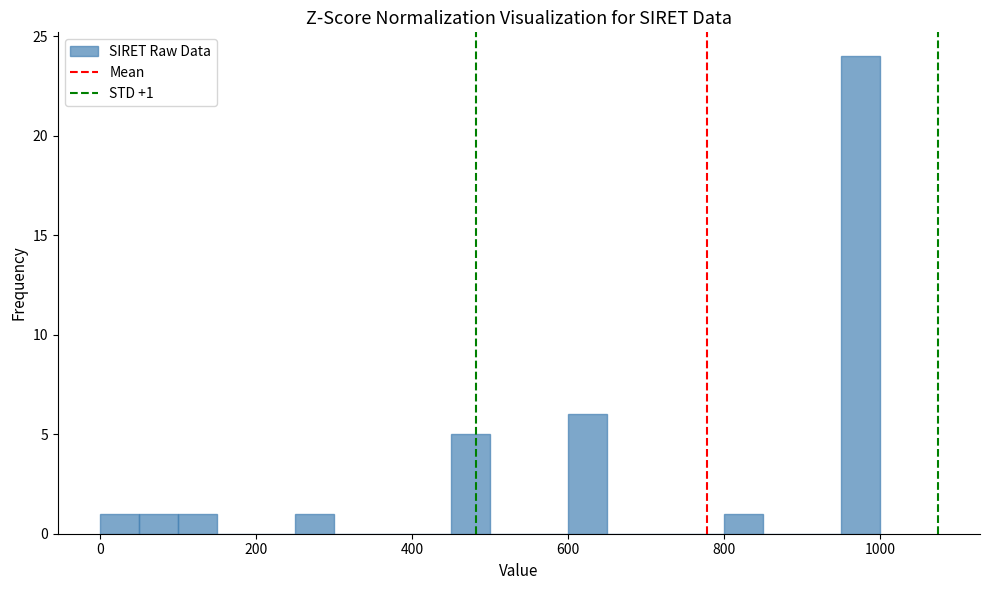

Read against the x-axis, roughly where is the centre of the tallest bar?

980